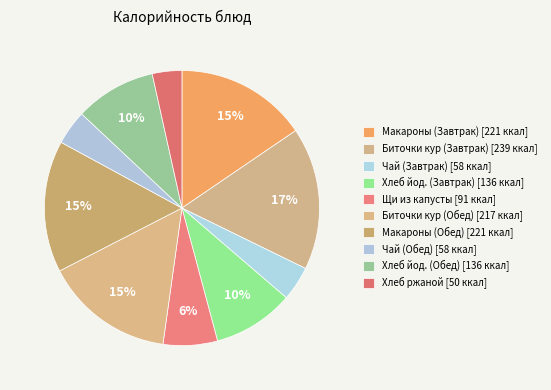

Count the number of slices in the pie.

10